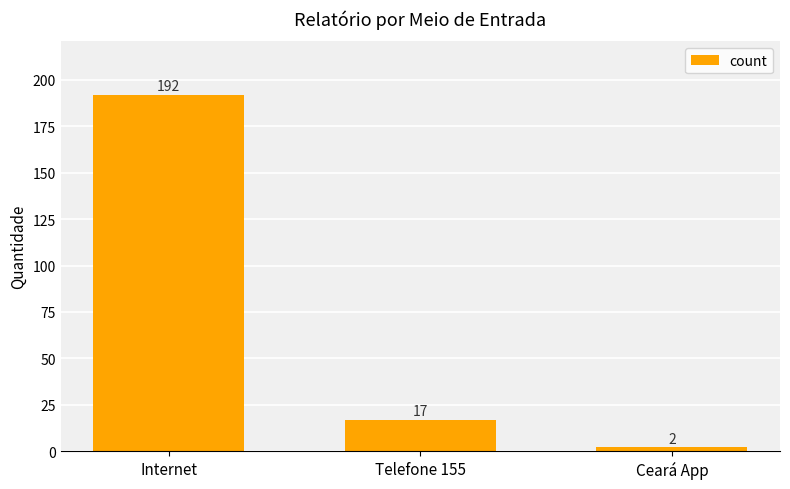

What is the difference between the values at Ceará App and Telefone 155?

15